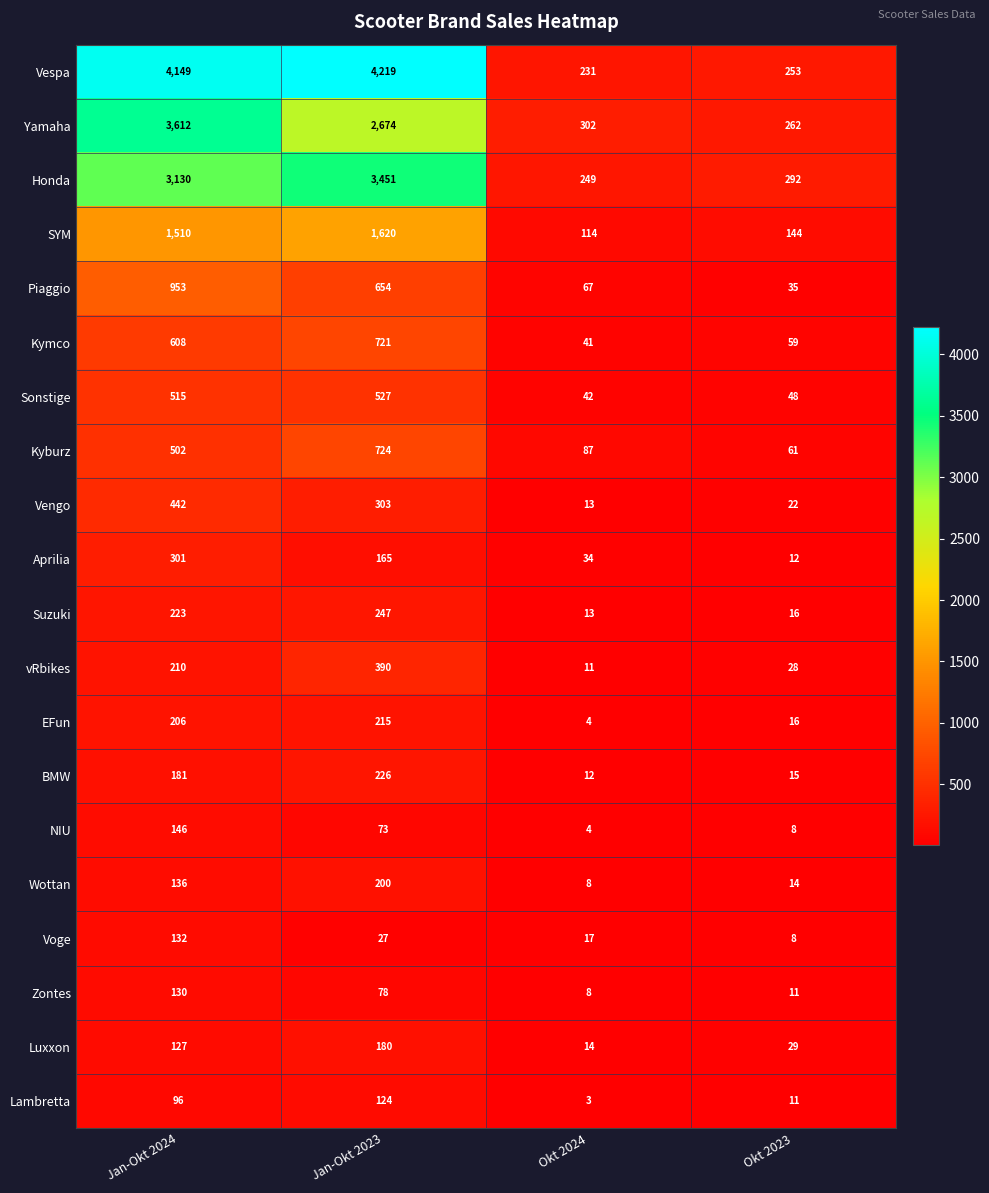

Which series changed the most between Jan-Okt 2024 and Okt 2023?

Vespa